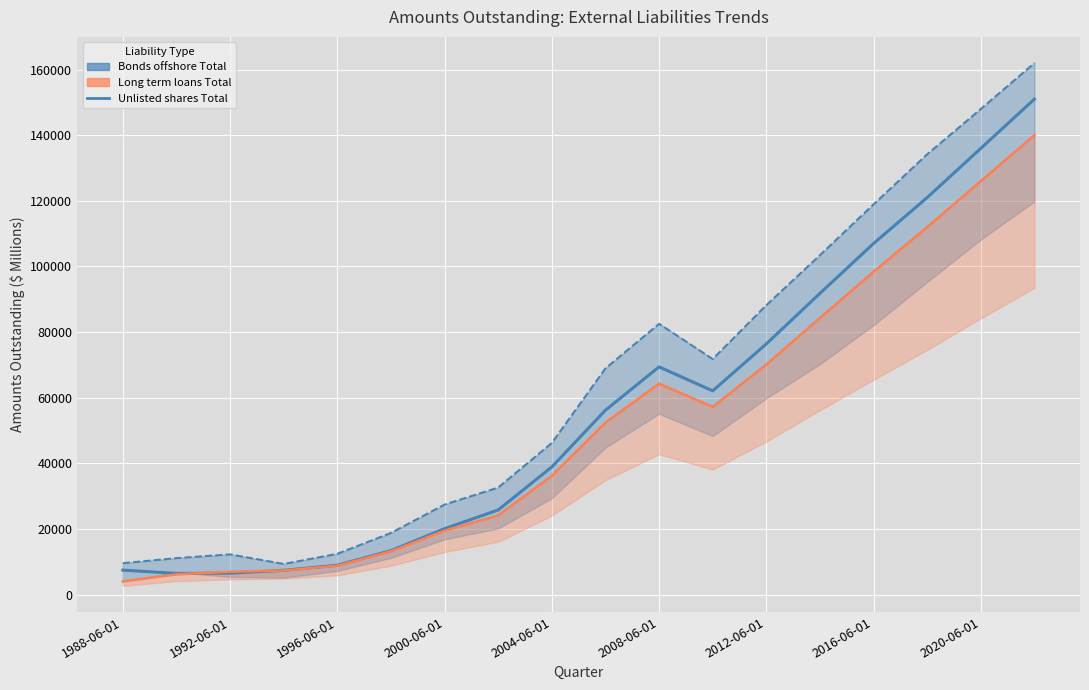

Is this an area chart (filled region under the line)?

No